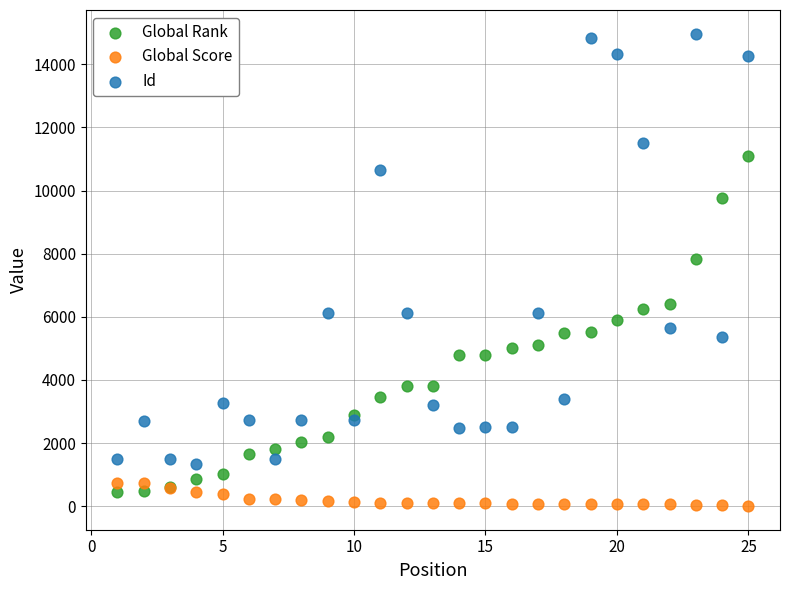

Which series contains the highest Y value?

Id